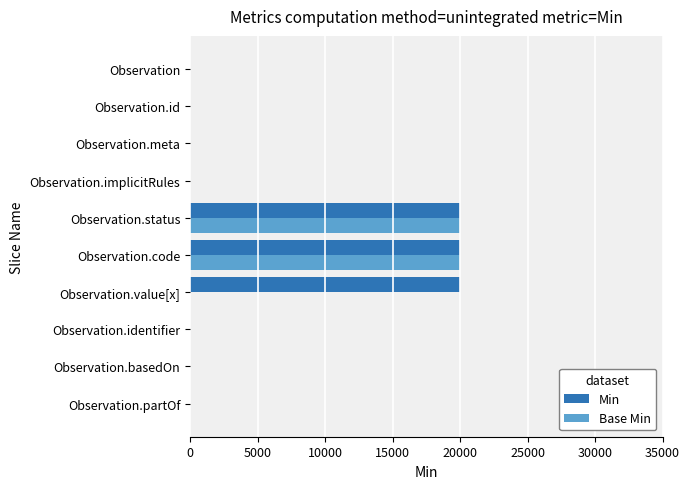

What is the greatest value displayed?

20000